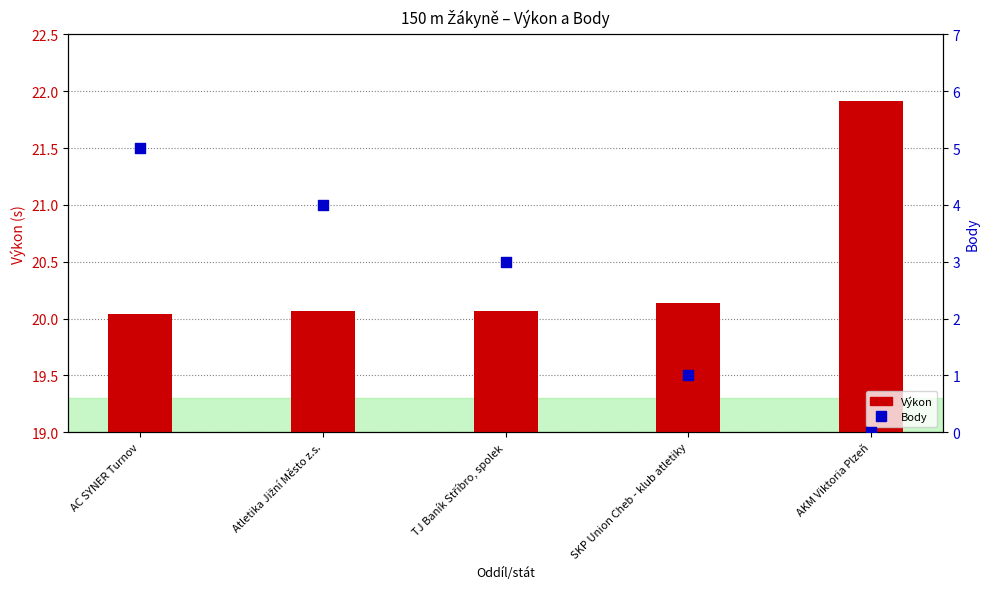

Which series contains the lowest Y value?

Body